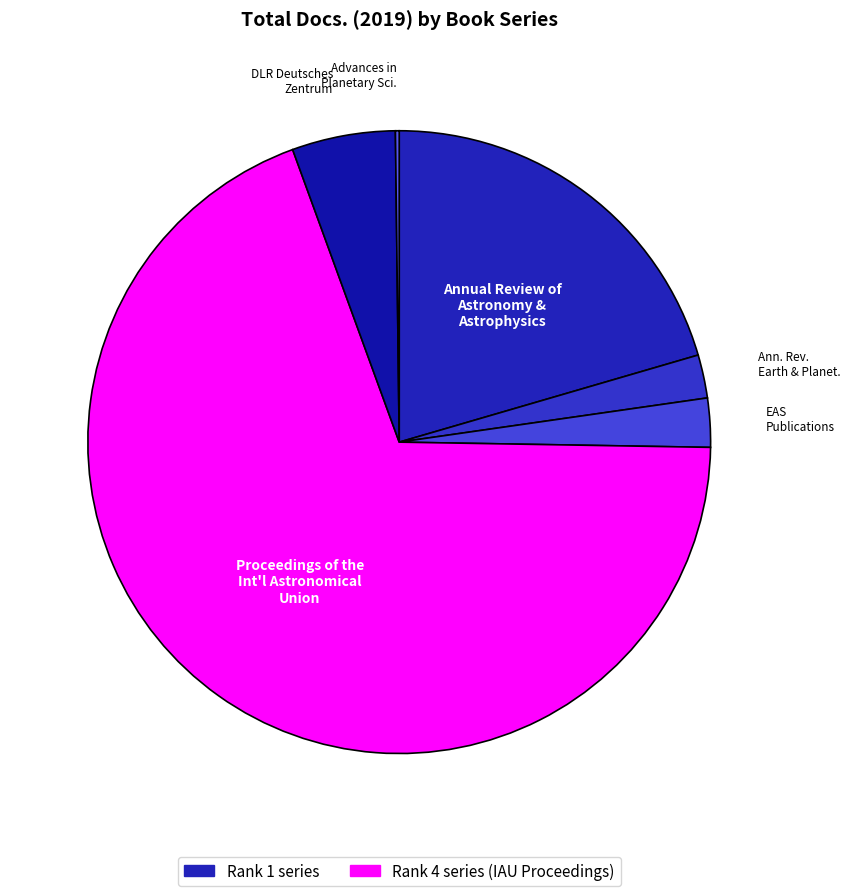

To the nearest percent, what is the difference between the largest and smallest slice percentages?

69%